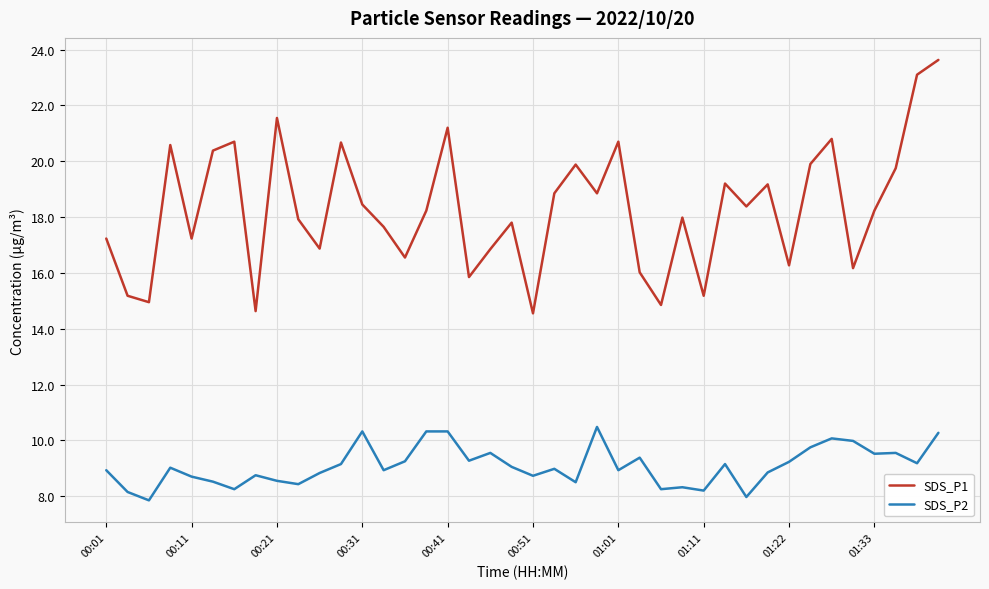

What is the minimum value for SDS_P1?

14.6